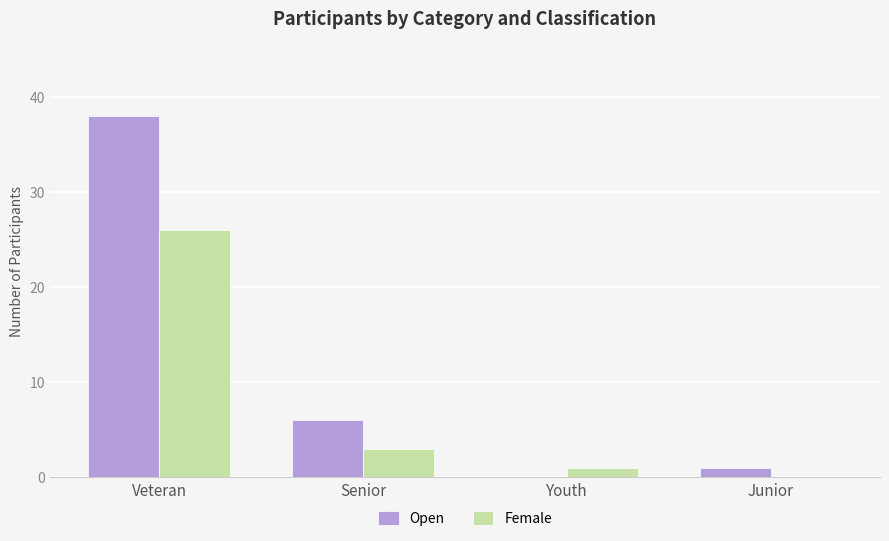

Which series has the largest total across all categories?

Open